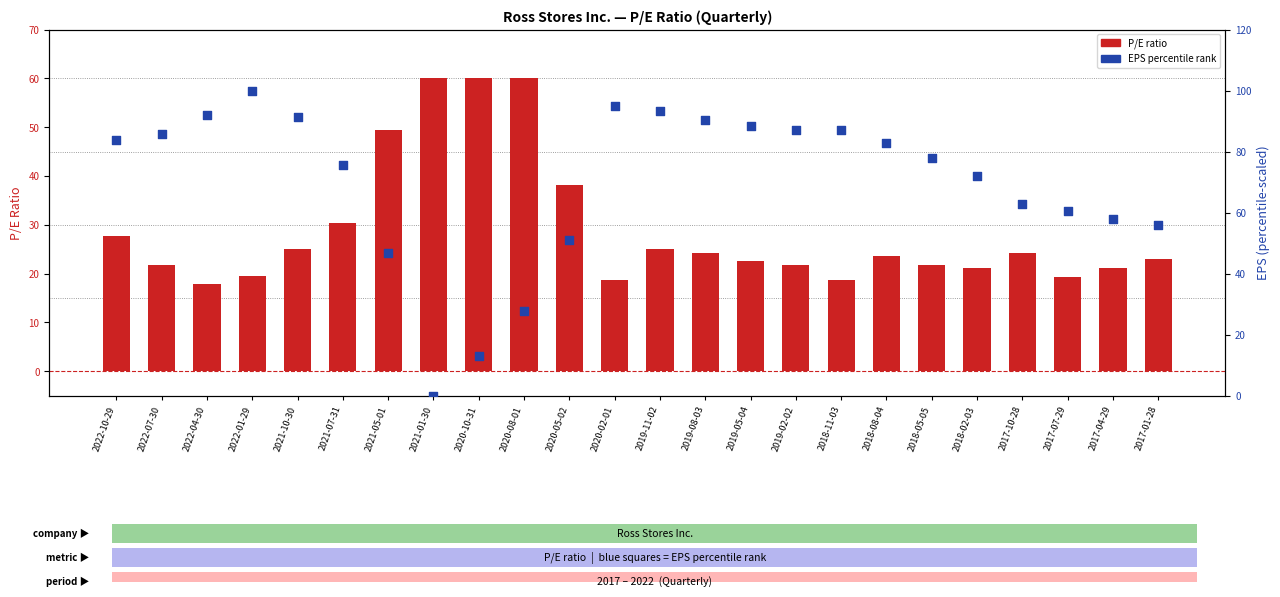

Which series reaches the minimum Y coordinate?

EPS percentile rank